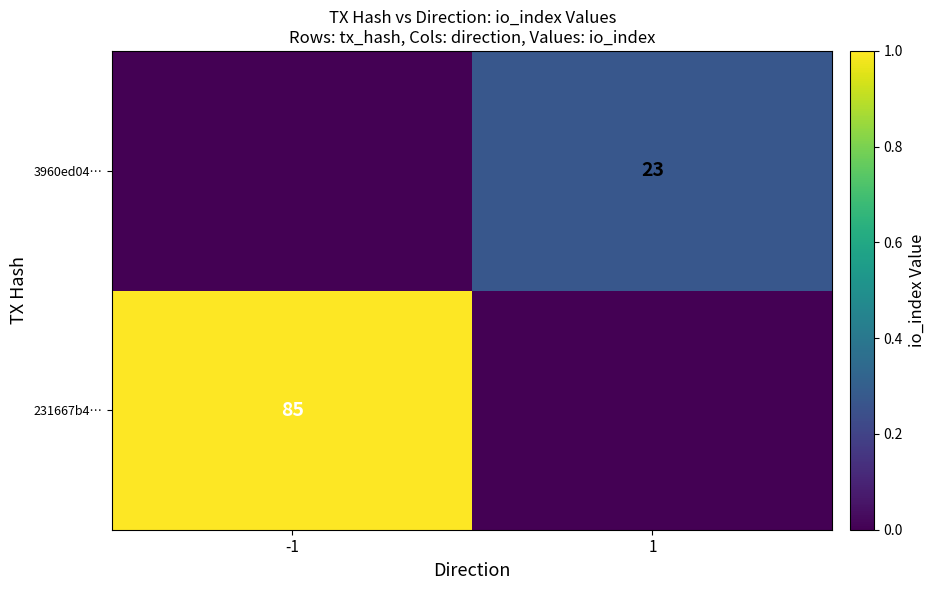

At how many categories does at least one series exceed 0?

2